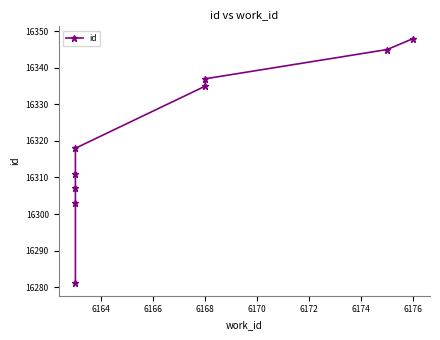

What is the ratio of the value at 6164 to the value at 6176?

1.0